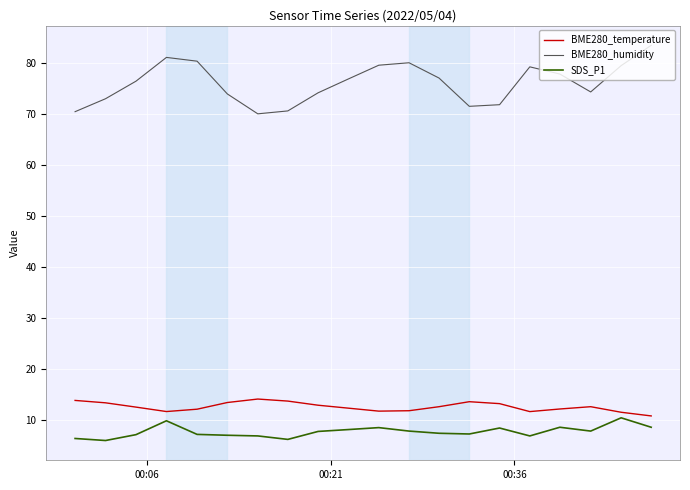

Which series has the widest spread of values?

BME280_humidity